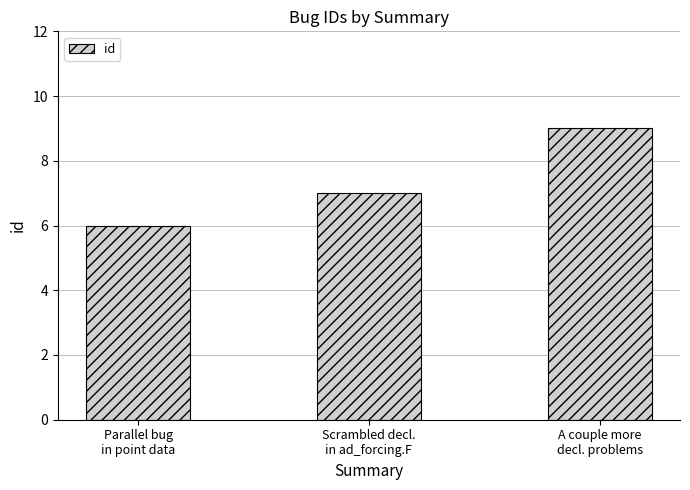

Reading right to left, transcribe all the data shown in this chart.

A couple more
decl. problems=9	Scrambled decl.
in ad_forcing.F=7	Parallel bug
in point data=6